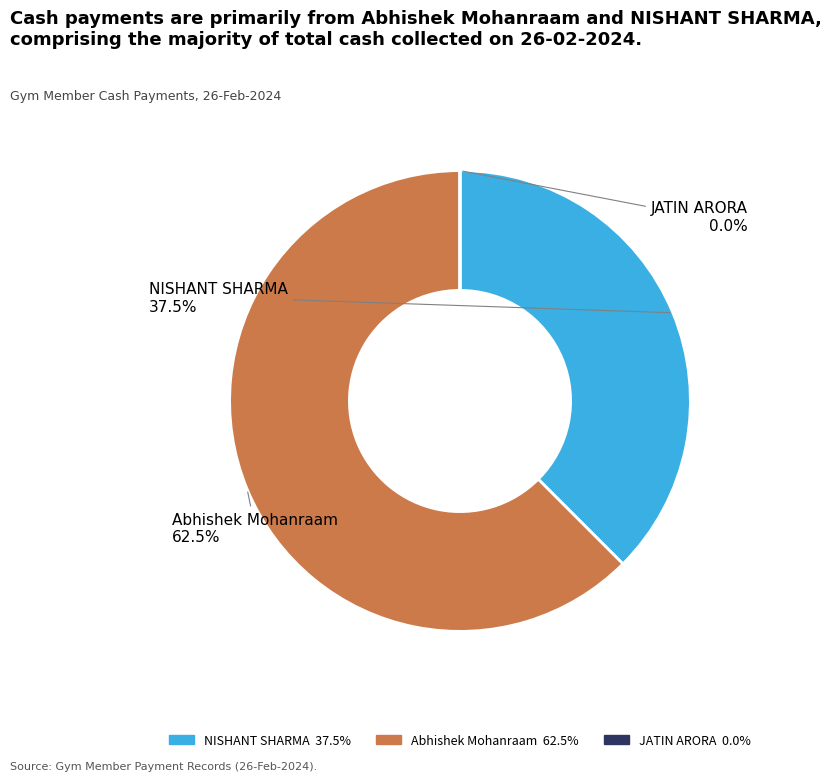

Is NISHANT SHARMA the majority of the pie?

No